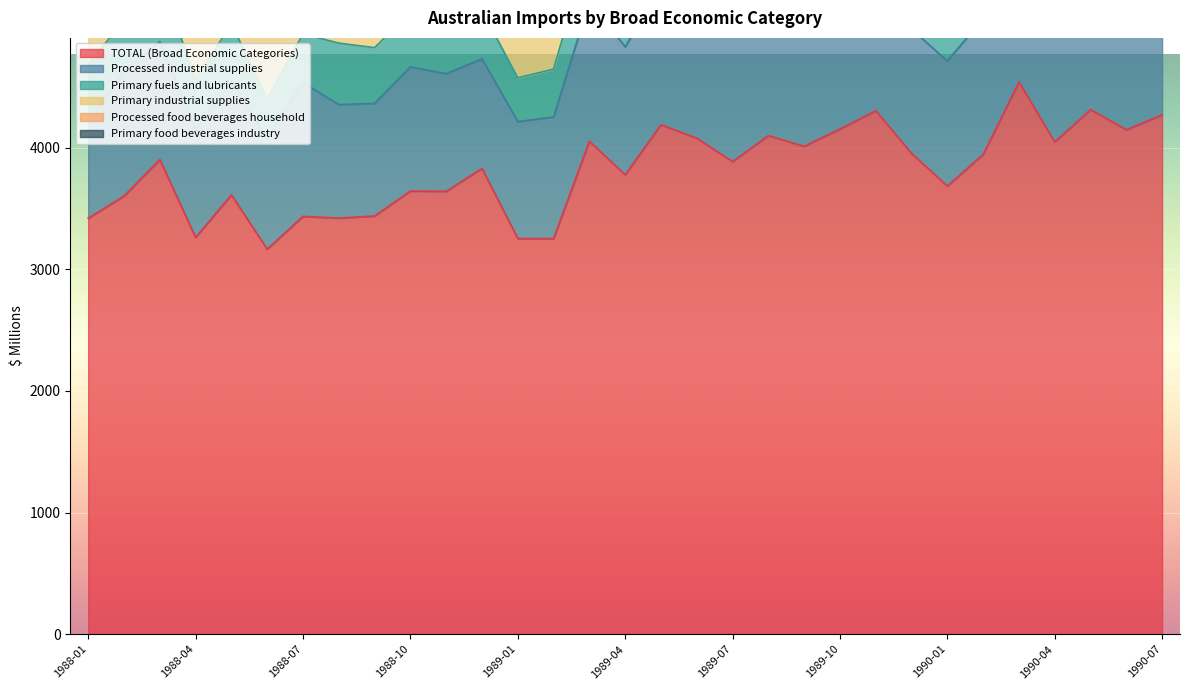

Reading left to right, extract all data points from this chart.

TOTAL (Broad Economic Categories): 1988-01=3420	1988-02=3602	1988-03=3902	1988-04=3262	1988-05=3612	1988-06=3165	1988-07=3435	1988-08=3421	1988-09=3438	1988-10=3643	1988-11=3641	1988-12=3829	1989-01=3253	1989-02=3253	1989-03=4053	1989-04=3777	1989-05=4188	1989-06=4078	1989-07=3885	1989-08=4099	1989-09=4011	1989-10=4153	1989-11=4304	1989-12=3953	1990-01=3684	1990-02=3944	1990-03=4539	1990-04=4047	1990-05=4313	1990-06=4147	1990-07=4270
Processed industrial supplies: 1988-01=784	1988-02=1027	1988-03=970	1988-04=888	1988-05=933	1988-06=908	1988-07=1100	1988-08=933	1988-09=926	1988-10=1021	1988-11=967	1988-12=901	1989-01=961	1989-02=999	1989-03=1150	1989-04=1052	1989-05=1143	1989-06=1091	1989-07=1026	1989-08=1153	1989-09=1134	1989-10=1041	1989-11=1152	1989-12=1021	1990-01=1028	1990-02=1119	1990-03=1176	1990-04=1019	1990-05=1168	1990-06=1237	1990-07=1128
Primary fuels and lubricants: 1988-01=483	1988-02=417	1988-03=538	1988-04=407	1988-05=475	1988-06=326	1988-07=400	1988-08=505	1988-09=458	1988-10=449	1988-11=418	1988-12=399	1989-01=360	1989-02=393	1989-03=460	1989-04=440	1989-05=501	1989-06=478	1989-07=497	1989-08=558	1989-09=535	1989-10=531	1989-11=558	1989-12=578	1990-01=562	1990-02=588	1990-03=632	1990-04=613	1990-05=617	1990-06=601	1990-07=683
Primary industrial supplies: 1988-01=1033	1988-02=929	1988-03=1023	1988-04=848	1988-05=914	1988-06=792	1988-07=793	1988-08=786	1988-09=844	1988-10=1001	1988-11=1104	1988-12=1249	1989-01=1010	1989-02=800	1989-03=1025	1989-04=935	1989-05=999	1989-06=962	1989-07=908	1989-08=819	1989-09=937	1989-10=1010	1989-11=1055	1989-12=803	1990-01=763	1990-02=734	1990-03=1016	1990-04=933	1990-05=893	1990-06=797	1990-07=900
Processed food beverages household: 1988-01=268	1988-02=293	1988-03=409	1988-04=302	1988-05=336	1988-06=299	1988-07=264	1988-08=270	1988-09=311	1988-10=326	1988-11=290	1988-12=325	1989-01=204	1989-02=234	1989-03=325	1989-04=292	1989-05=375	1989-06=352	1989-07=335	1989-08=371	1989-09=355	1989-10=362	1989-11=416	1989-12=374	1990-01=276	1990-02=336	1990-03=385	1990-04=325	1990-05=384	1990-06=393	1990-07=393
Primary food beverages industry: 1988-01=236	1988-02=253	1988-03=176	1988-04=127	1988-05=177	1988-06=154	1988-07=129	1988-08=200	1988-09=132	1988-10=160	1988-11=167	1988-12=203	1989-01=203	1989-02=239	1989-03=269	1989-04=365	1989-05=372	1989-06=374	1989-07=224	1989-08=267	1989-09=178	1989-10=180	1989-11=204	1989-12=219	1990-01=333	1990-02=359	1990-03=386	1990-04=299	1990-05=271	1990-06=224	1990-07=210